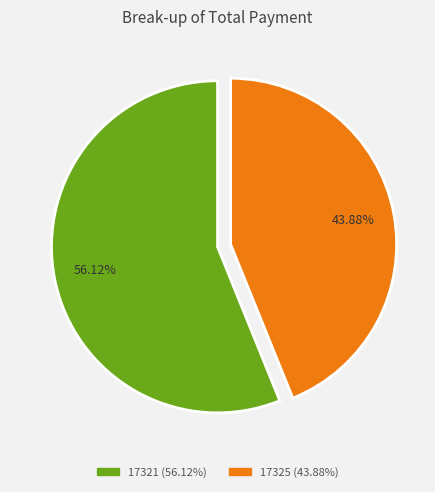

To the nearest percent, what percentage of the pie is 17321?

56%